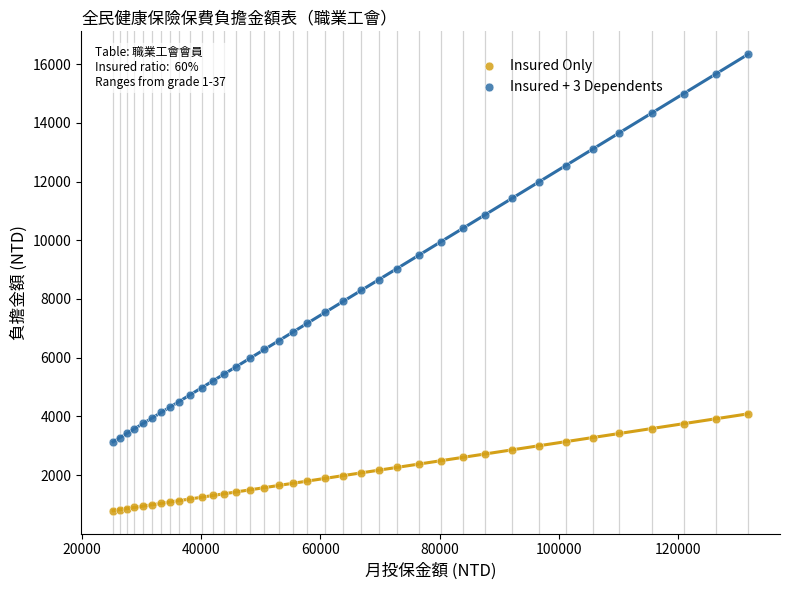

What are all the series names shown in the legend?

Insured Only, Insured + 3 Dependents